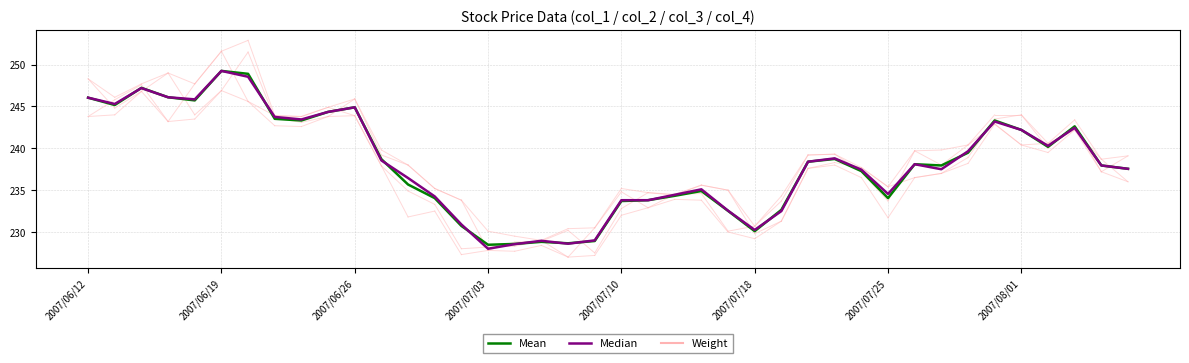

What is the smallest value displayed?

228.0